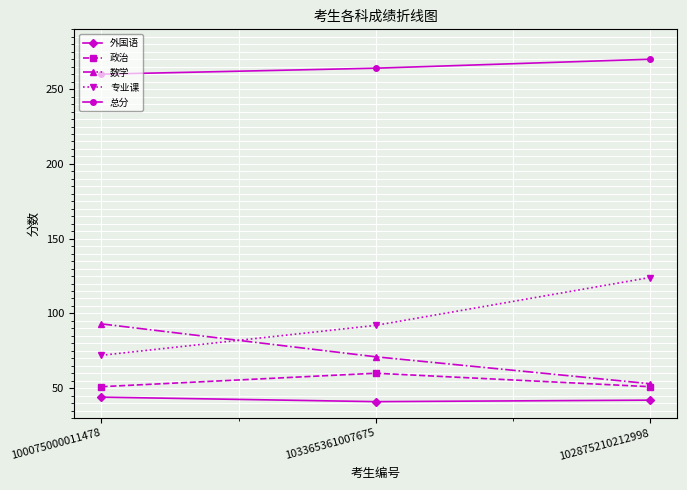

How many series are shown in this chart?

5